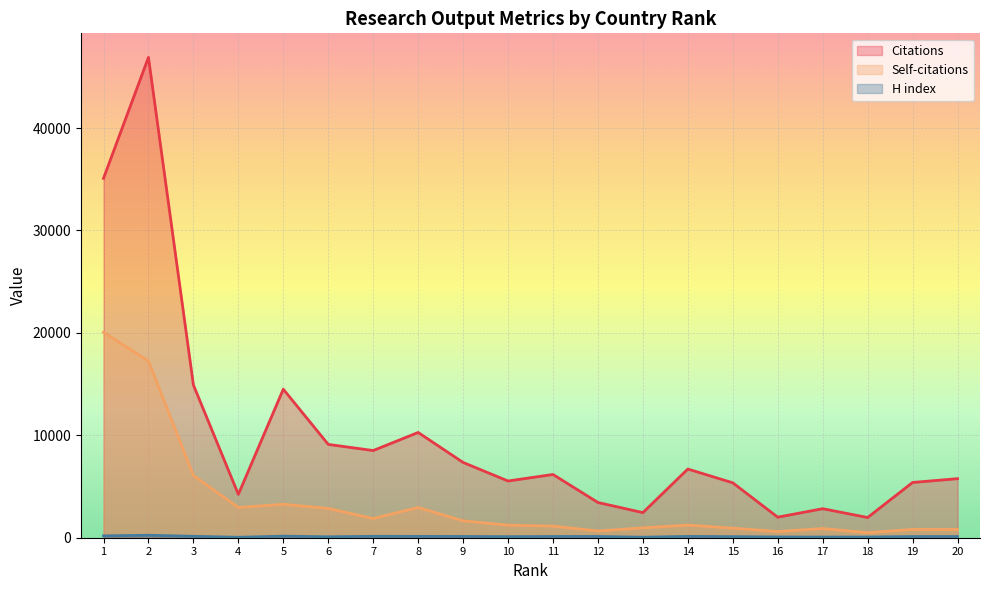

What is the greatest value displayed?

46901